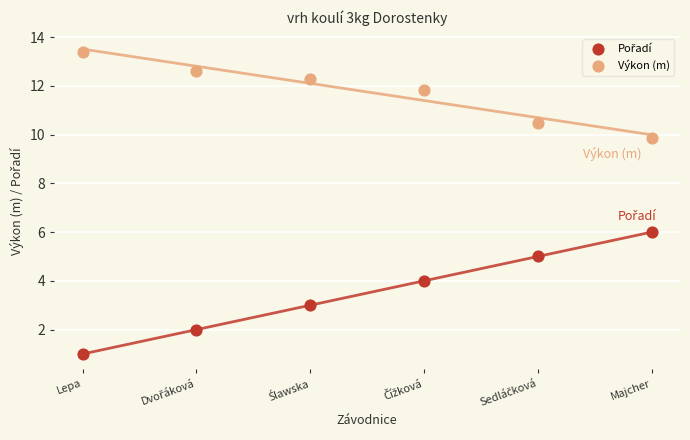

Which series reaches the maximum Y coordinate?

Výkon (m)